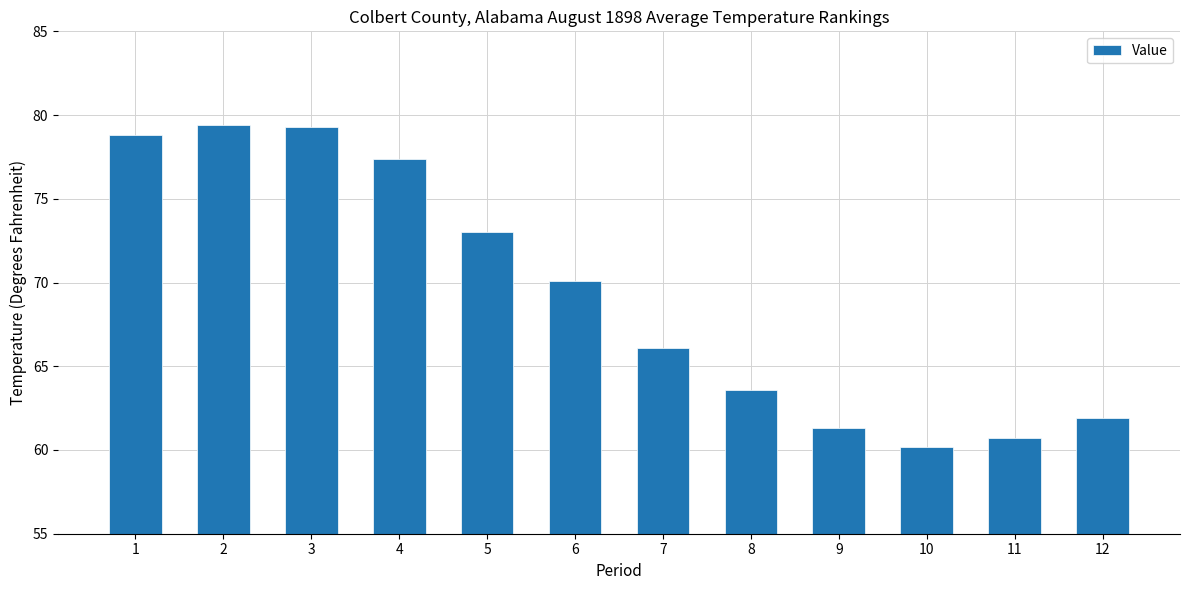

What value does the data have at 8?

63.6